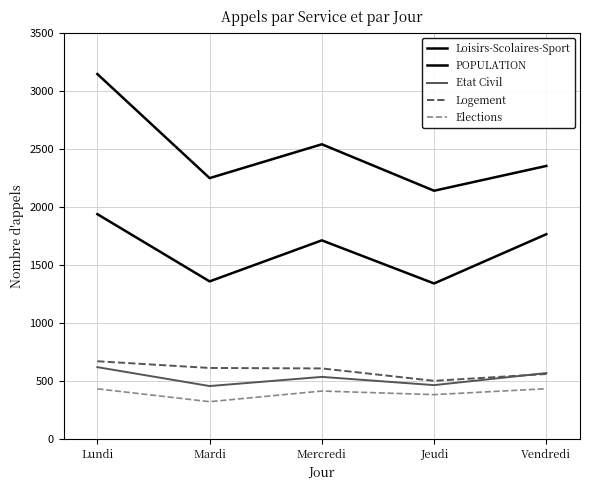

True or false: Loisirs-Scolaires-Sport and Logement cross at least once.

False